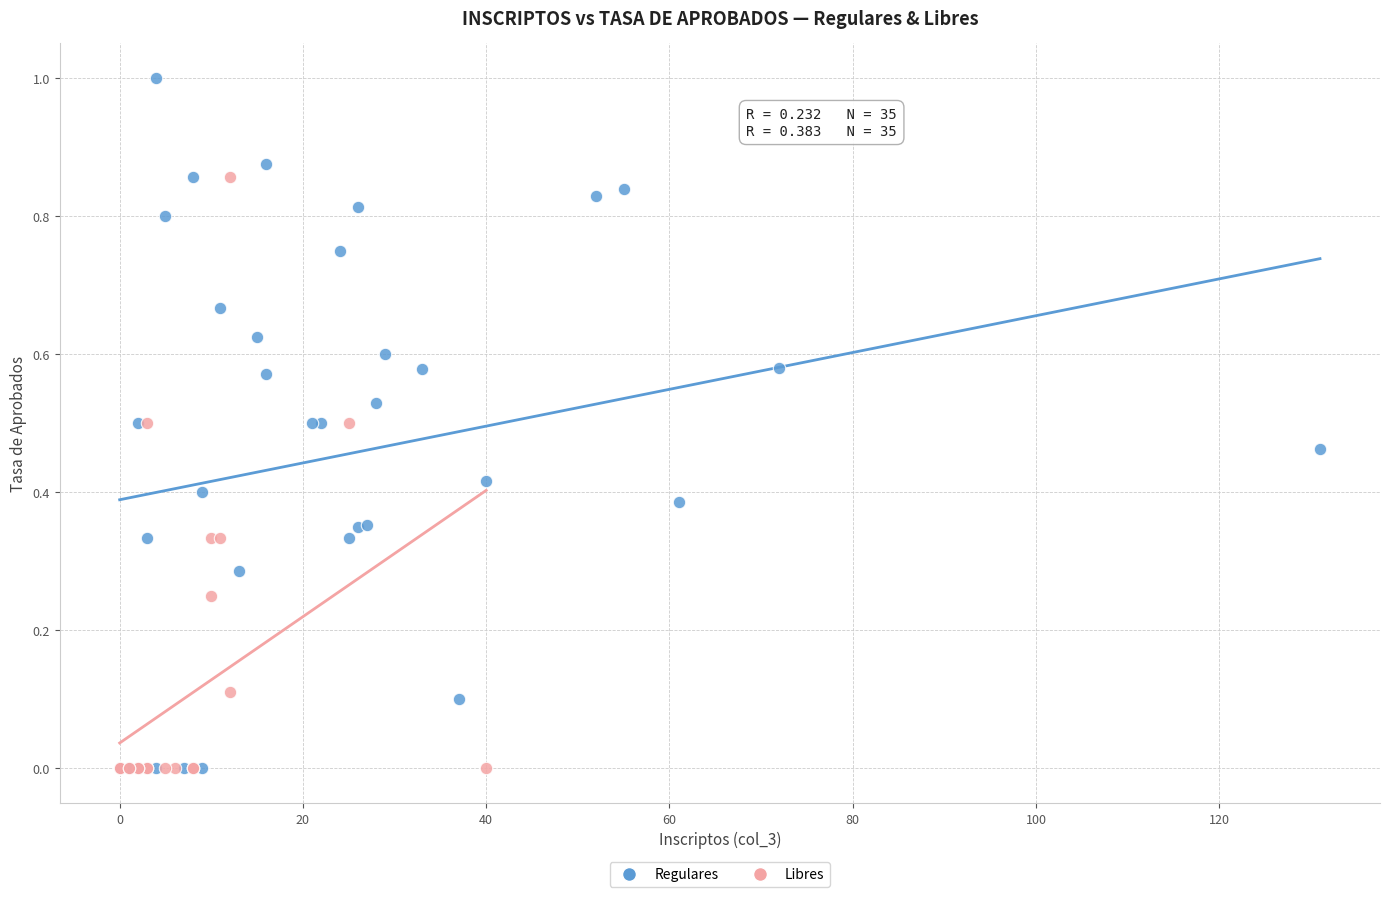

What are all the series names shown in the legend?

Regulares, Libres